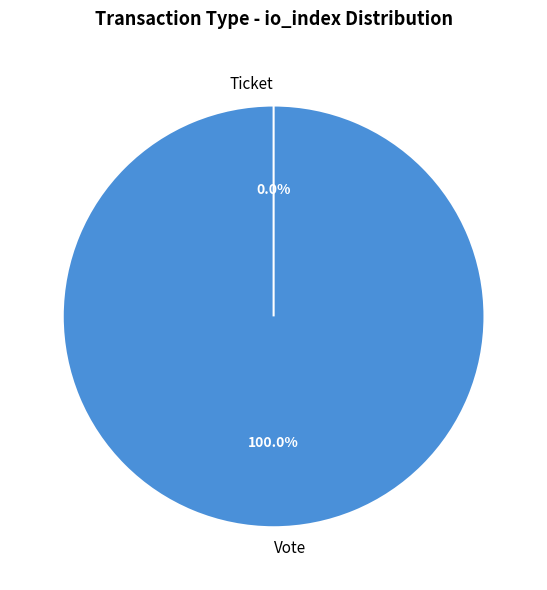

Count the number of slices in the pie.

2